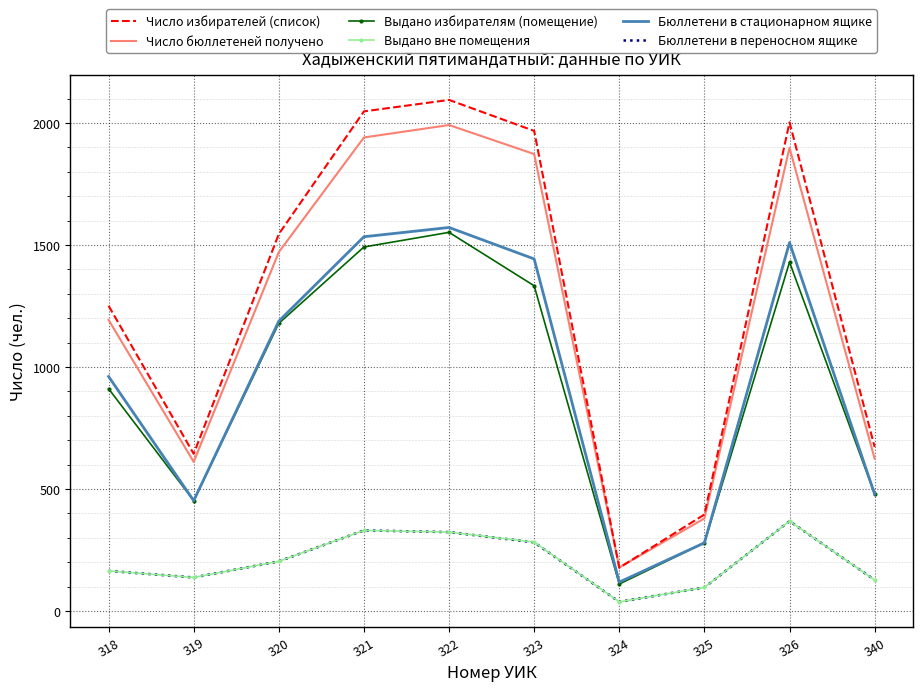

What is the highest value of the Число бюллетеней получено series?

1992